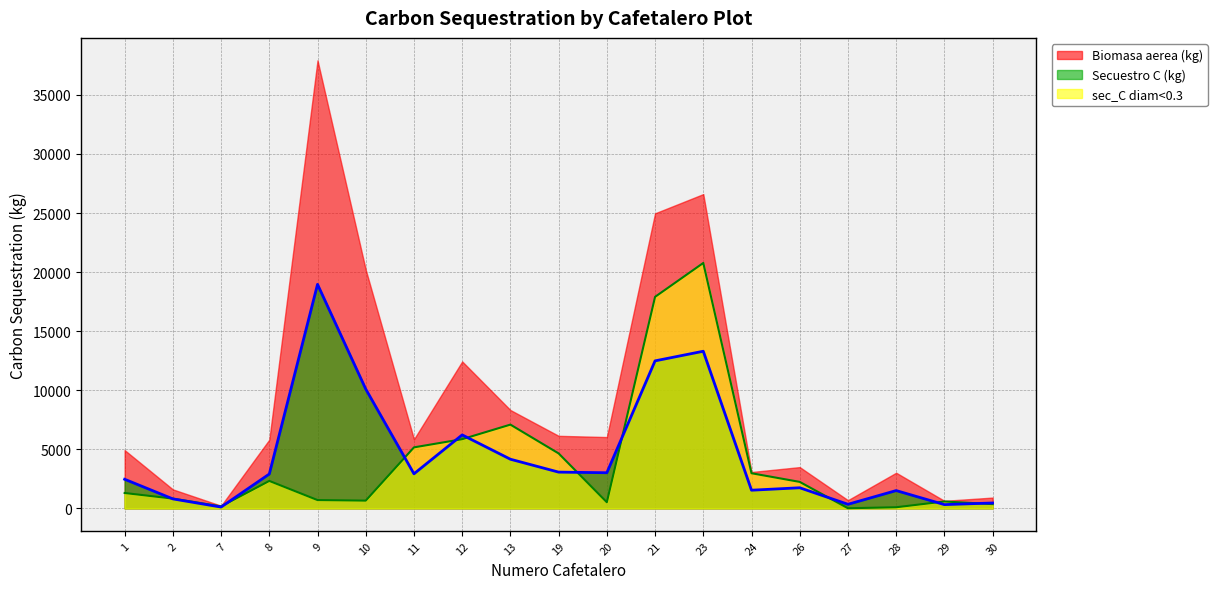

In sec_C diam<0.3, how many points are higher than both neighbors (excluding endpoints)?

4